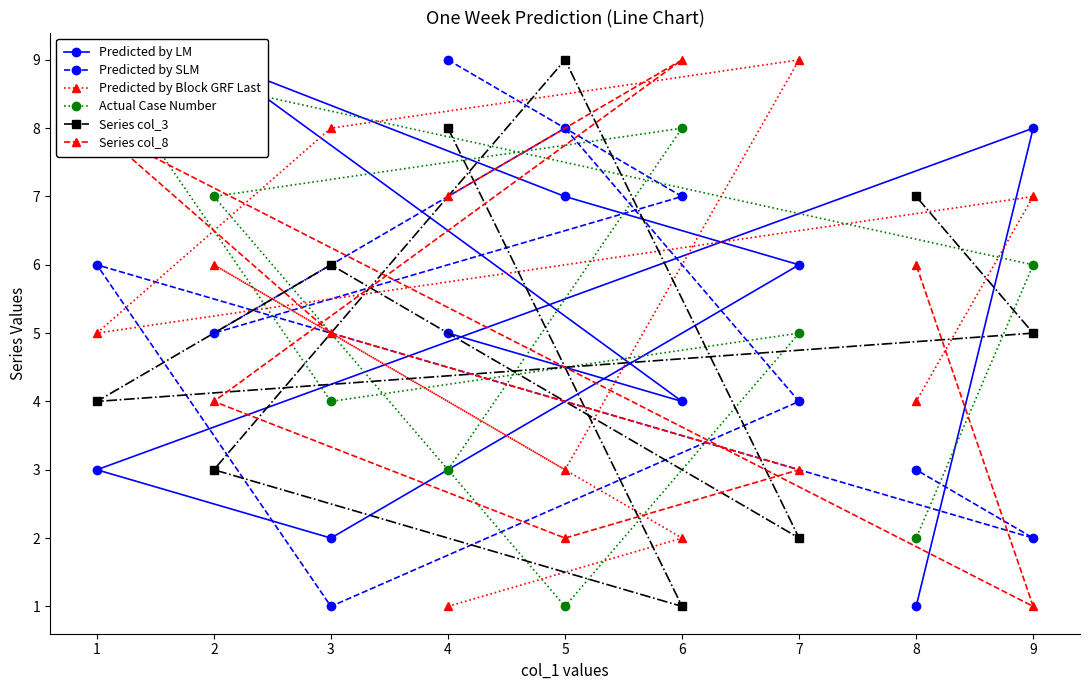

True or false: Predicted by Block GRF Last and Series col_3 intersect in this chart.

True